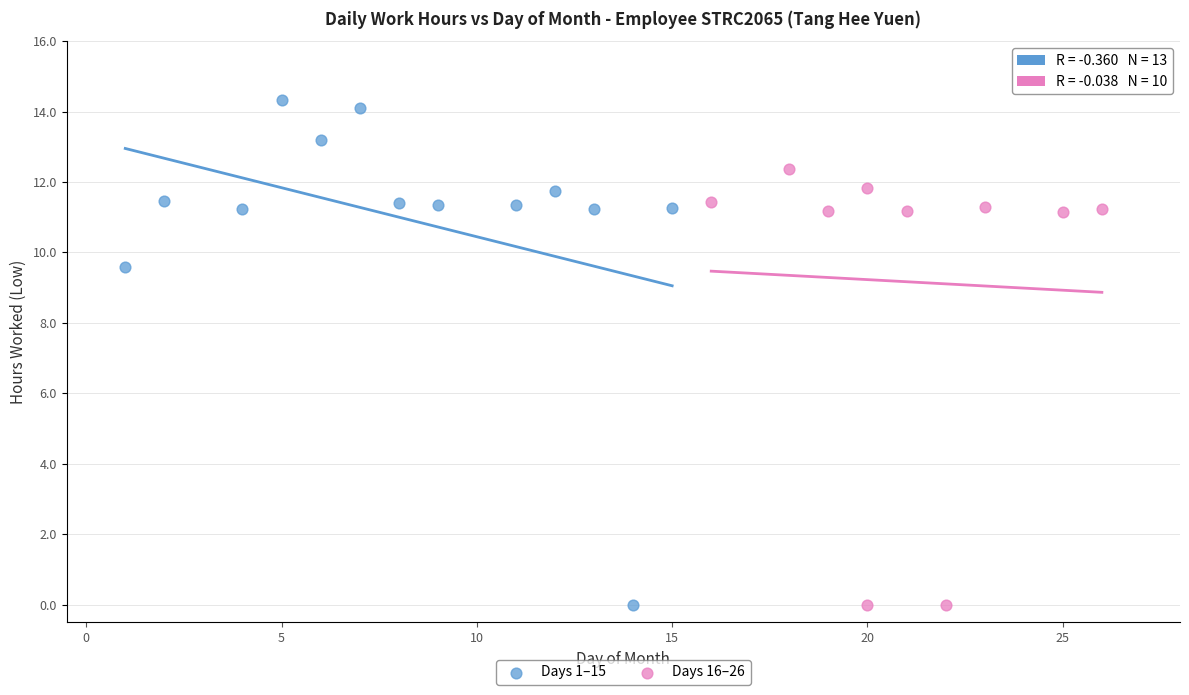

What are all the series names shown in the legend?

Days 1–15, Days 16–26